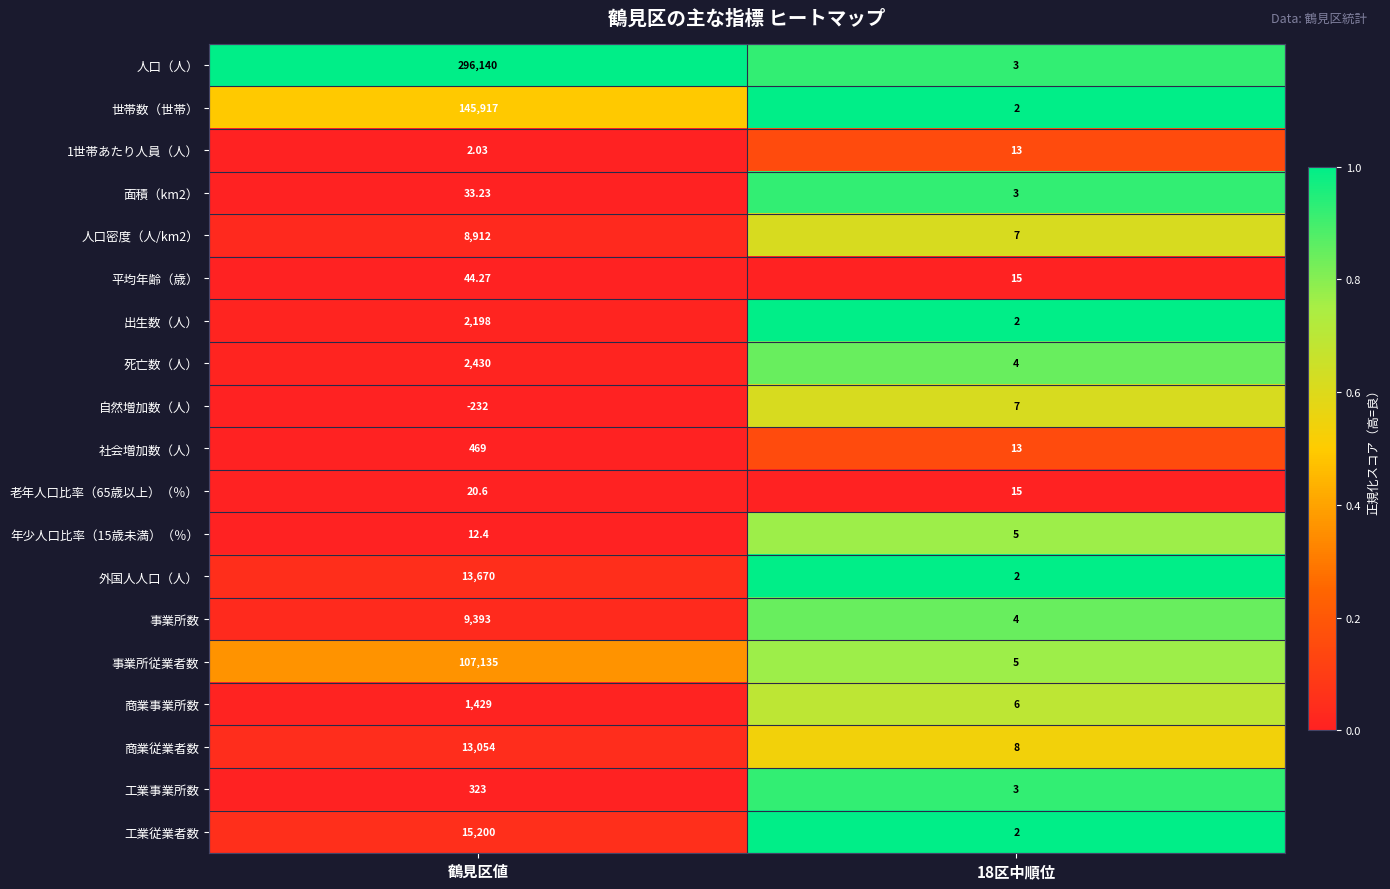

Which category has the highest value across all series?

鶴見区値